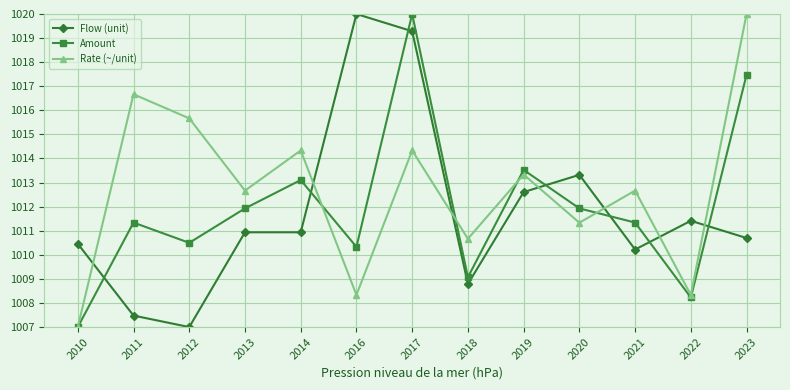

How many categories are shown in the chart?

13